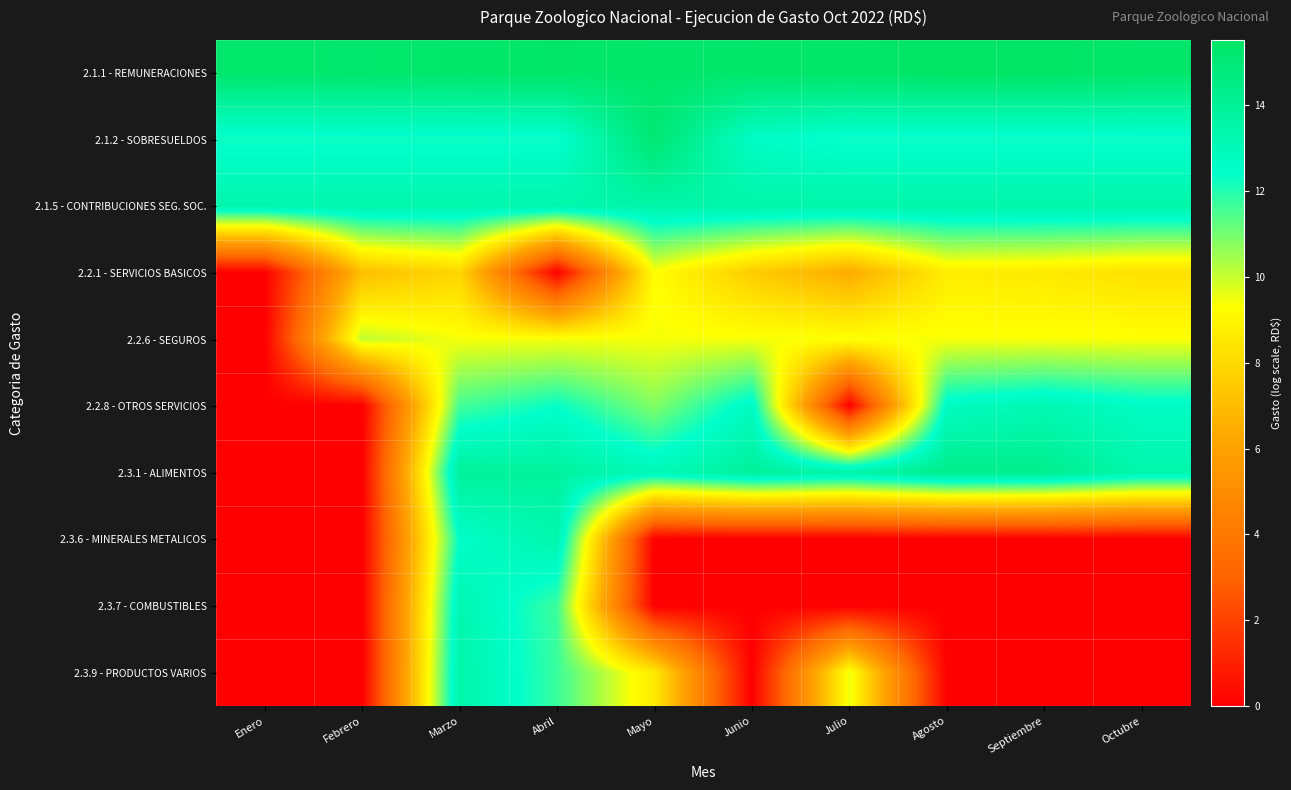

Which series has the largest total across all categories?

2.1.1 - REMUNERACIONES